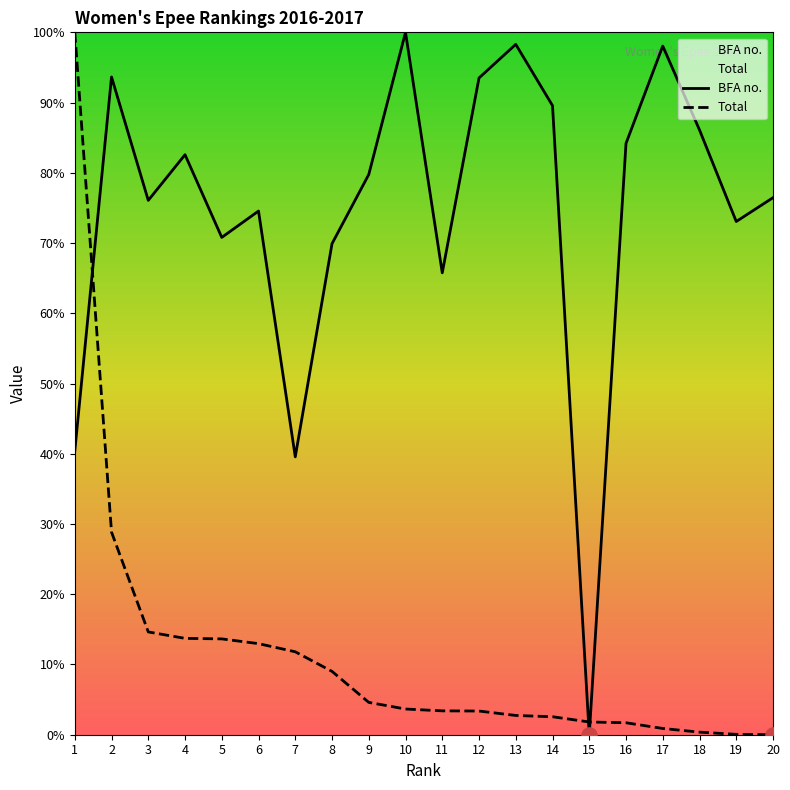

At which category is the sum across all series the highest?

1